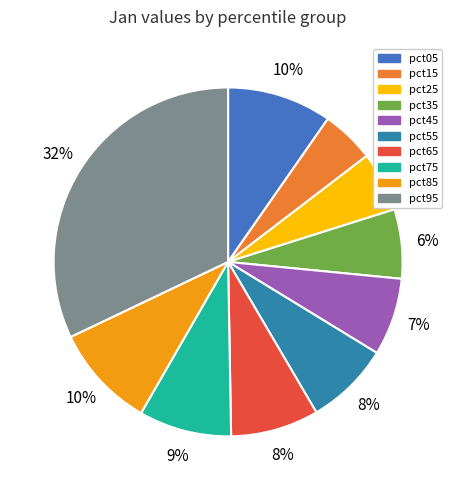

What is the change in value from pct15 to pct95?

+0.4